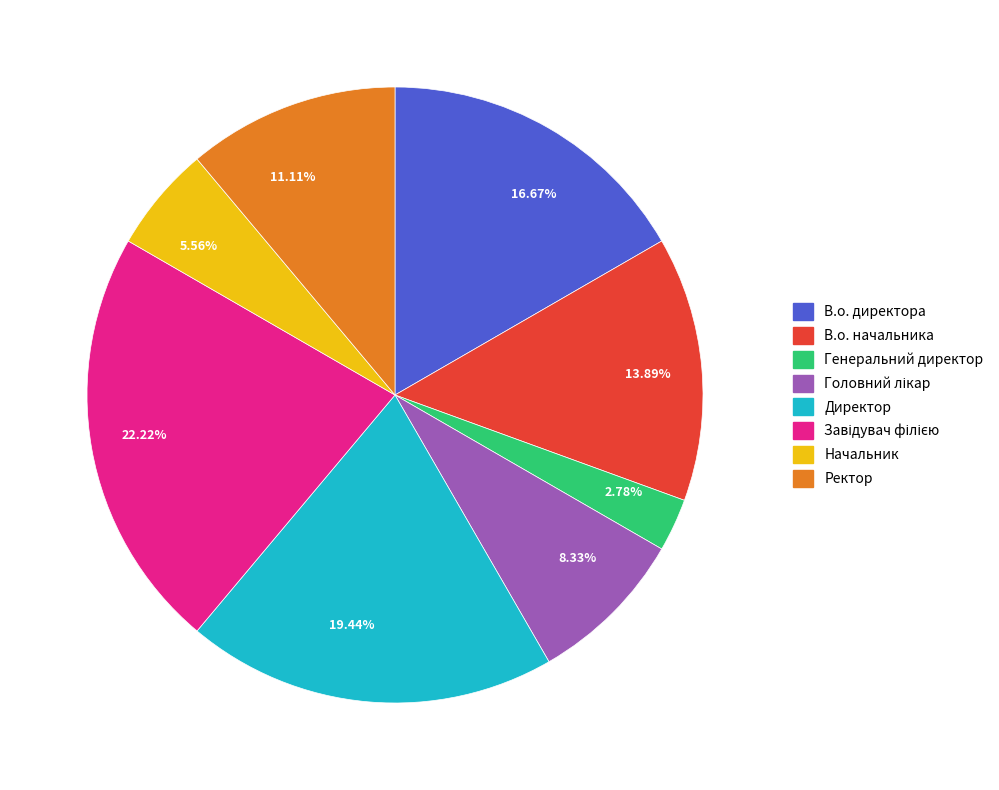

Which has a higher value, Начальник or В.о. начальника?

В.о. начальника